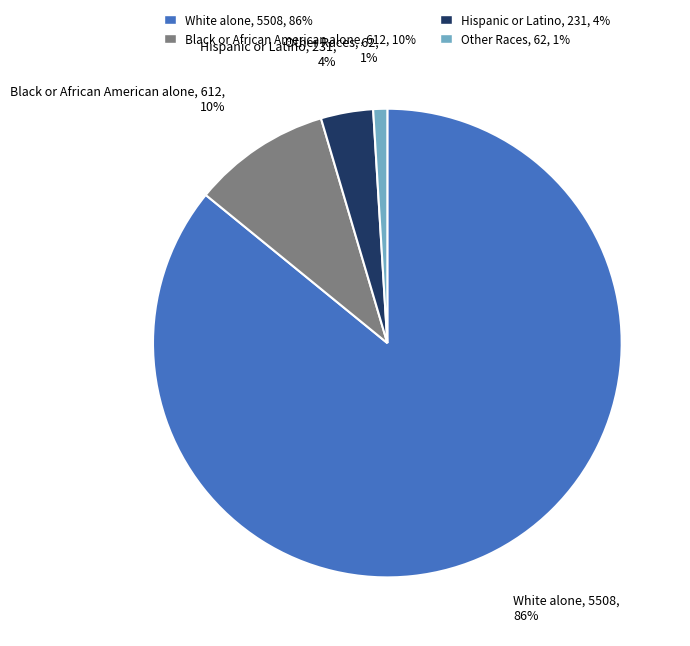

To the nearest percent, what is the average slice percentage?

25%